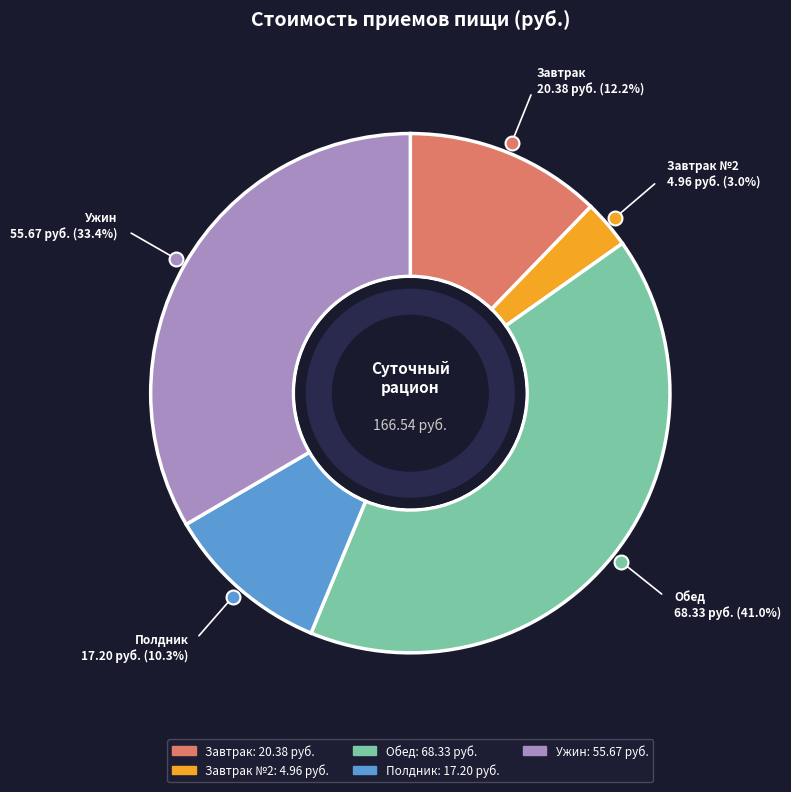

To the nearest percent, what is the average slice percentage?

20%